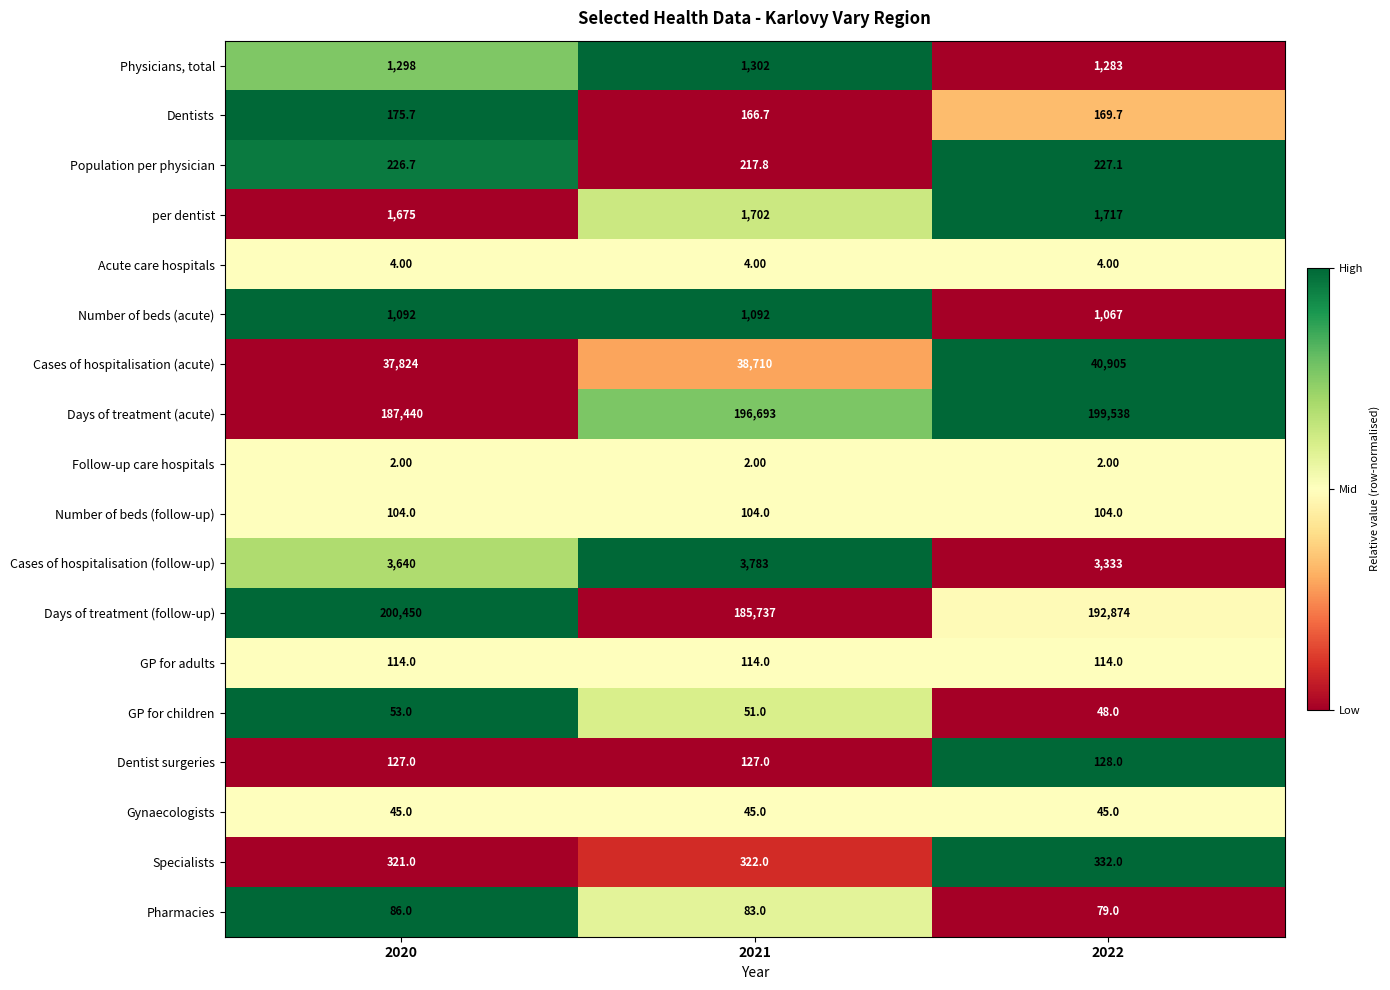

What is the sum of the Days of treatment (follow-up) values at 2022 and 2020?

393324.0